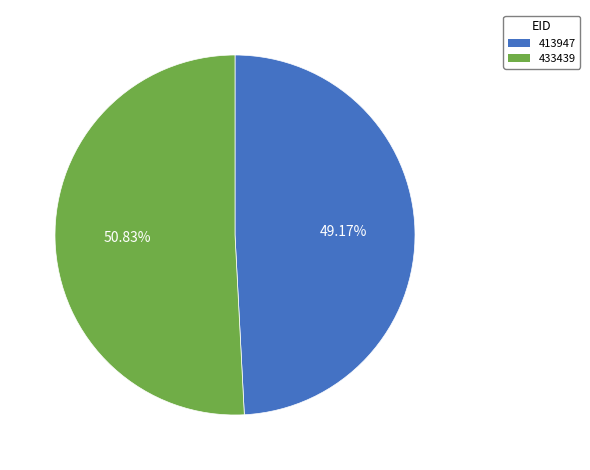

What is the ratio of the value at 413947 to the value at 433439?

1.0